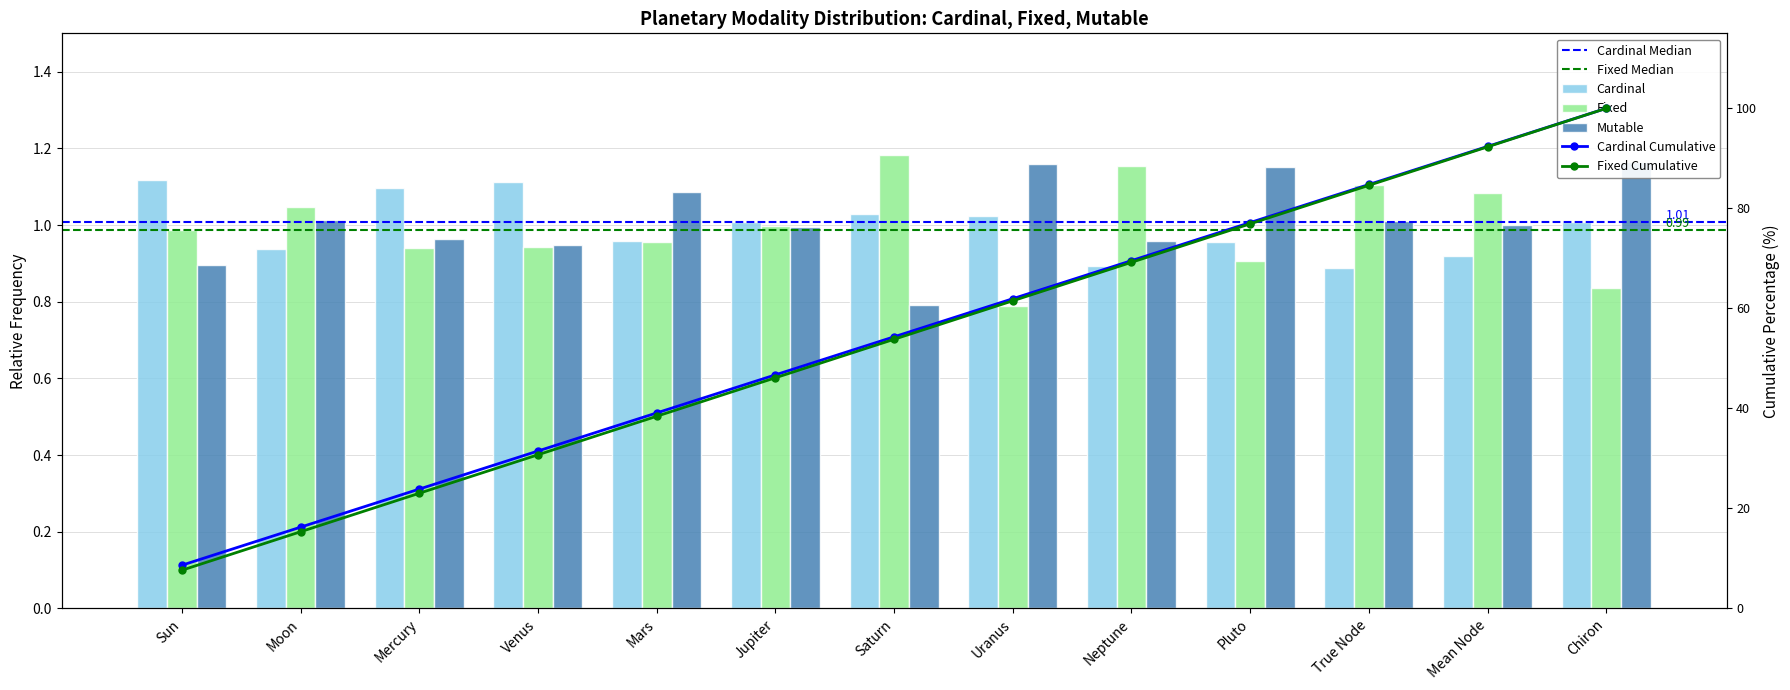

How many values in the Cardinal series are below 1?

6